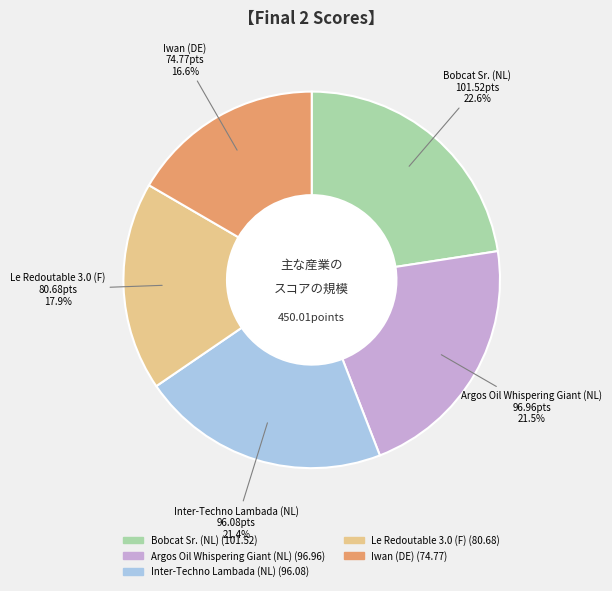

What is the ratio of the value at Inter-Techno Lambada (NL) to the value at Le Redoutable 3.0 (F)?

1.2